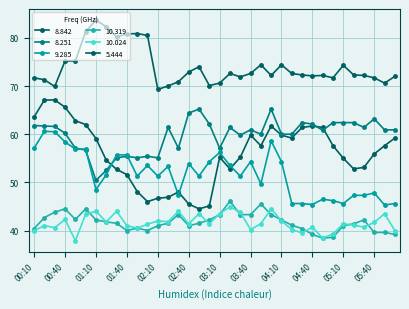

True or false: 8.251 and 10.319 cross at least once.

False